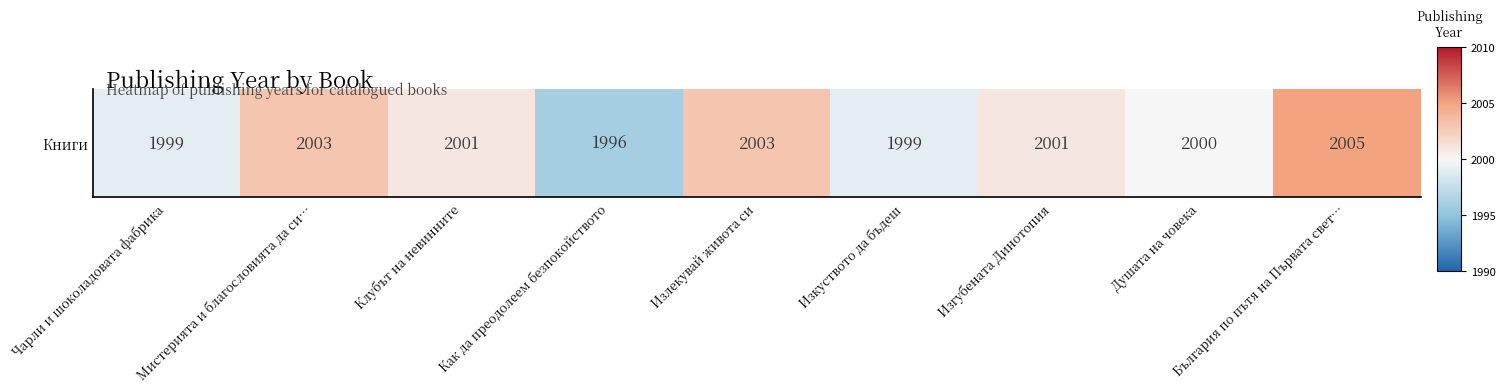

At which label is the value closest to 0?

Душата на човека